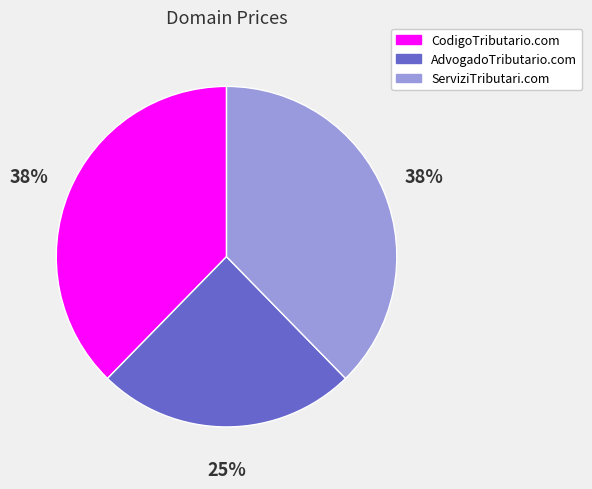

Is it true that AdvogadoTributario.com is 38% of the pie?

False